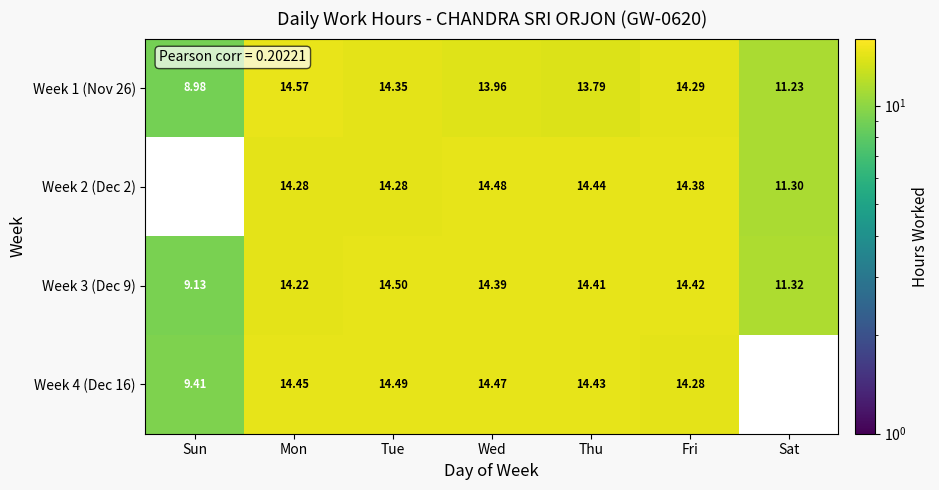

What is the approximate value of Week 3 (Dec 9) at Thu?

14.4